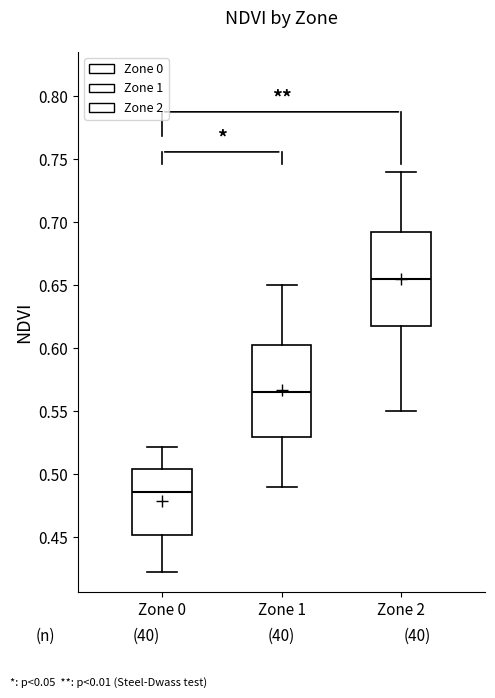

Where does the median line of the box for Zone 0 sit on the y-axis? The values are not printed on the chart, so give them approximately, as read against the axis.

0.485